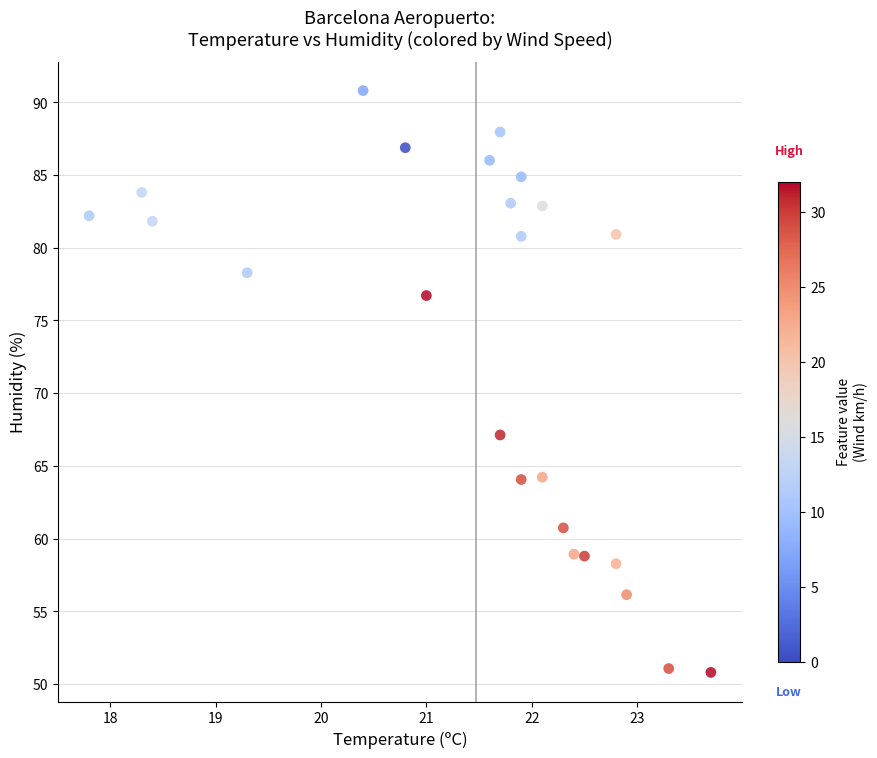

What Y value in the scatter plot is closest to 70?

67.1